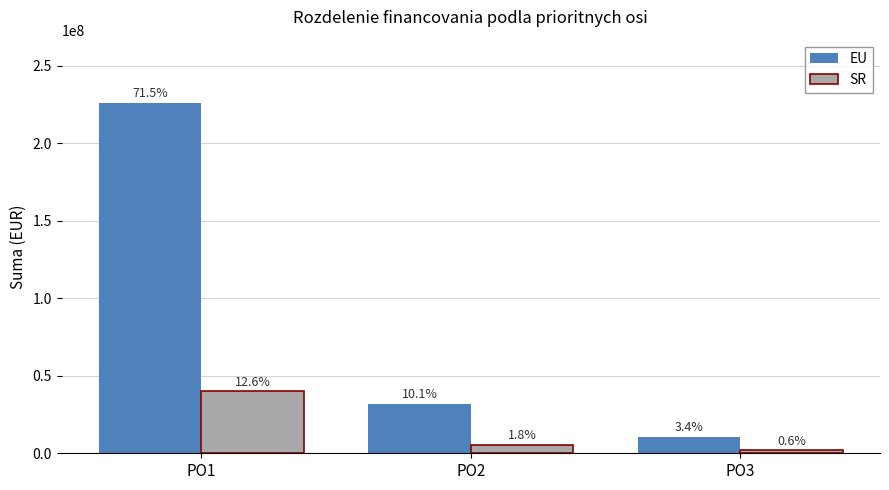

Which has a higher value, PO3 or PO1?

PO1